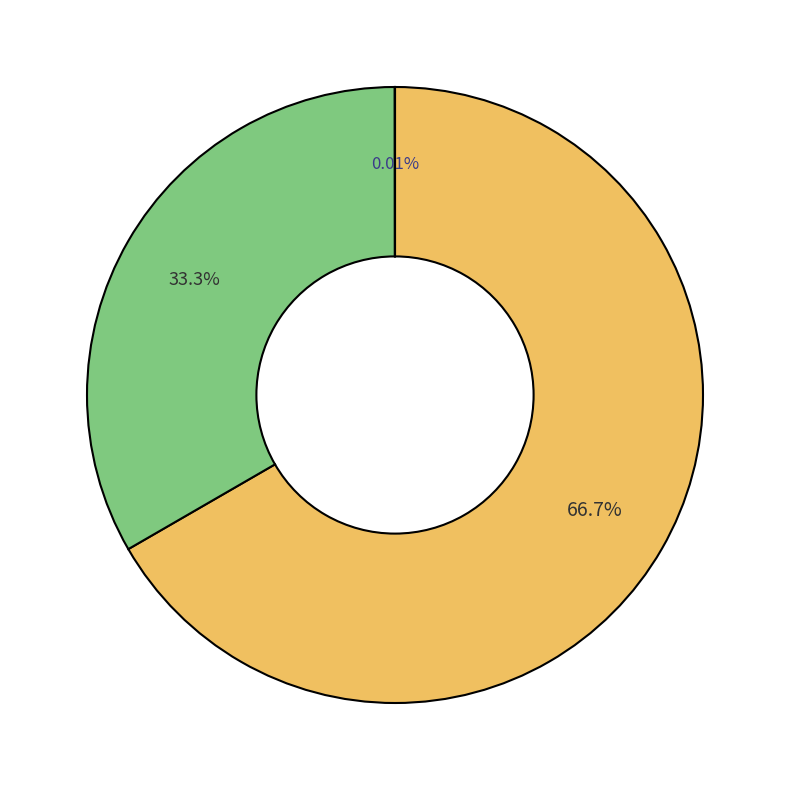

Does any single category account for the majority?

Yes